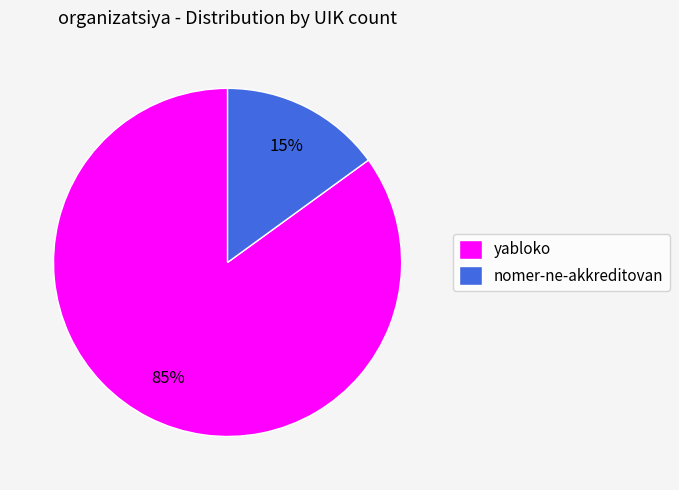

What is the largest slice in the pie chart?

yabloko